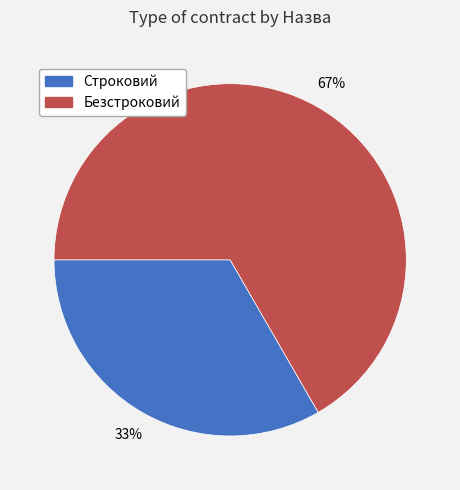

Rank the categories by value from lowest to highest.

Строковий, Безстроковий